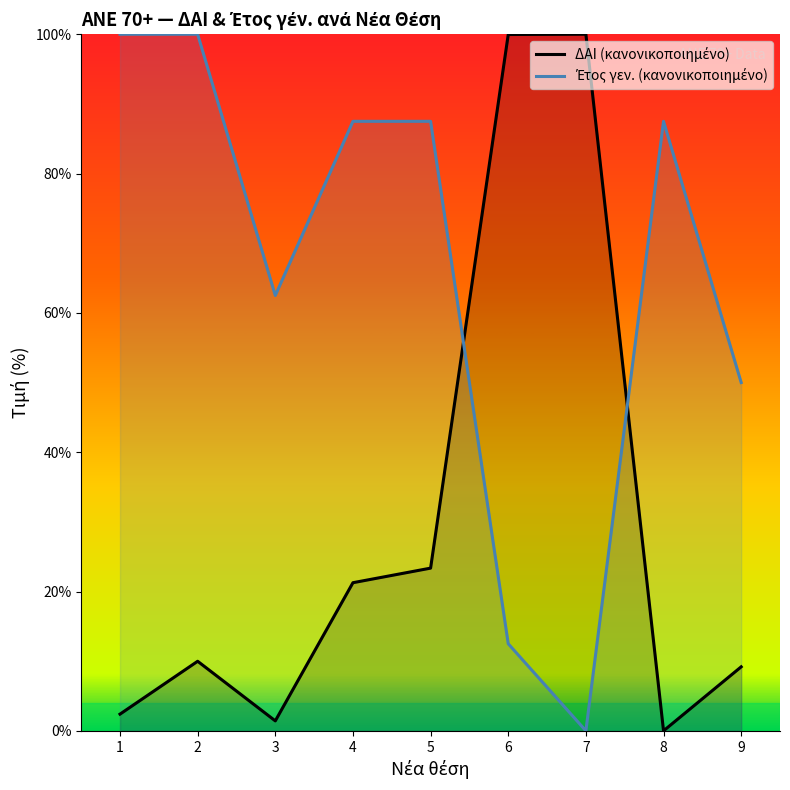

Which series has the largest range (max minus min)?

ΔΑΙ (κανονικοποιημένο)